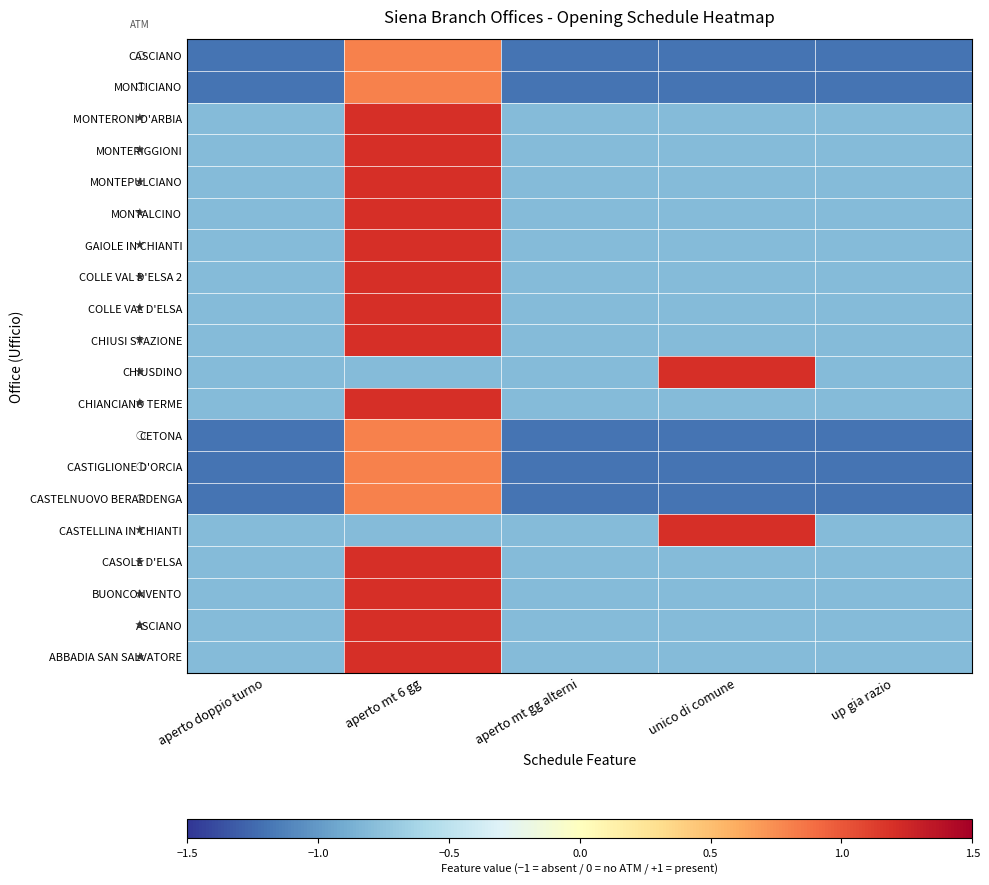

What is the total value across all series at aperto mt gg alterni?

-18.0